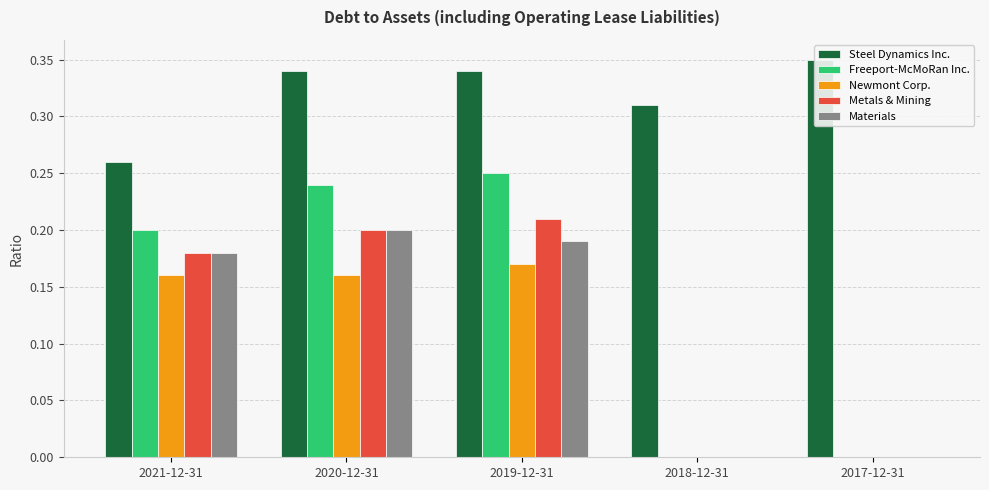

Reading left to right, transcribe all the data shown in this chart.

Steel Dynamics Inc.: 2021-12-31=0.3	2020-12-31=0.3	2019-12-31=0.3	2018-12-31=0.3	2017-12-31=0.3
Freeport-McMoRan Inc.: 2021-12-31=0.2	2020-12-31=0.2	2019-12-31=0.2	2018-12-31=0.0	2017-12-31=0.0
Newmont Corp.: 2021-12-31=0.2	2020-12-31=0.2	2019-12-31=0.2	2018-12-31=0.0	2017-12-31=0.0
Metals & Mining: 2021-12-31=0.2	2020-12-31=0.2	2019-12-31=0.2	2018-12-31=0.0	2017-12-31=0.0
Materials: 2021-12-31=0.2	2020-12-31=0.2	2019-12-31=0.2	2018-12-31=0.0	2017-12-31=0.0